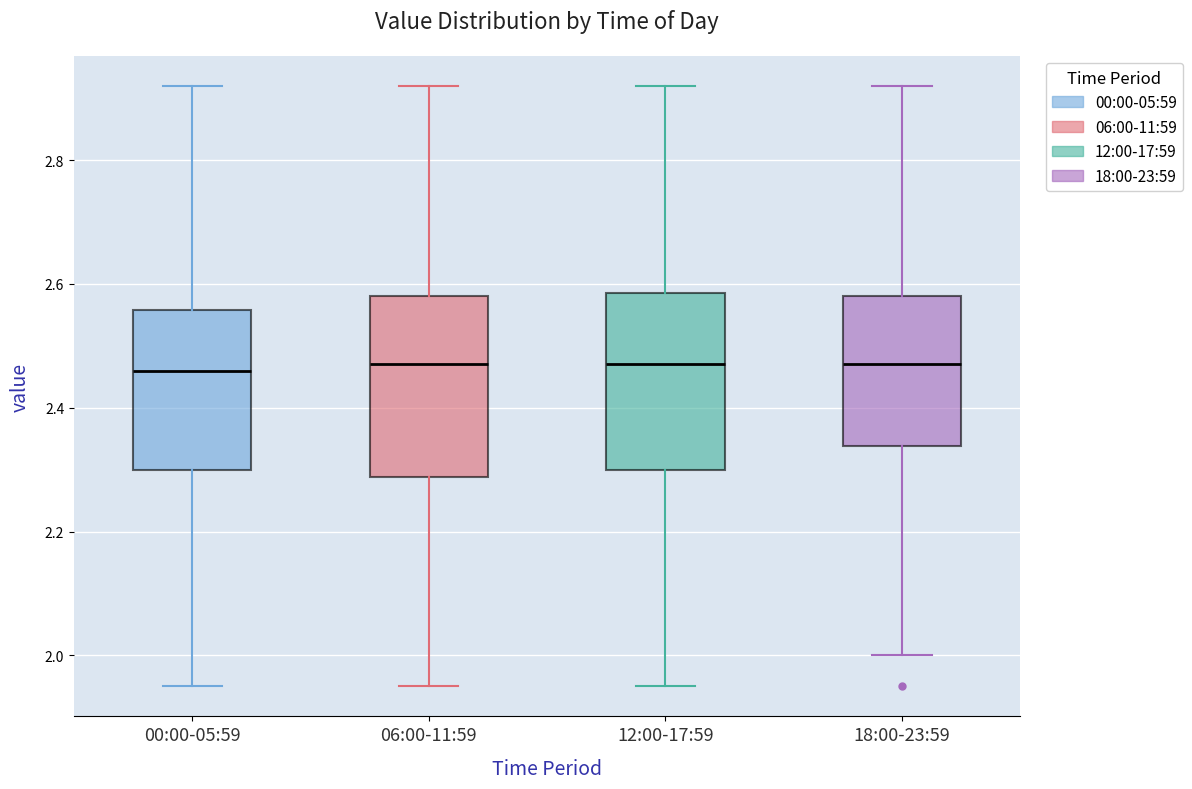

Reading left to right, transcribe this box plot: for each box, give where its median line is, the range the box spans, and where its two whiskers end, as read against the y-axis. The values are not printed on the chart, so give them approximately, as read against the axis.

00:00-05:59: median 2.46, box 2.30 to 2.56, whiskers 1.96 to 2.92
06:00-11:59: median 2.48, box 2.28 to 2.58, whiskers 1.96 to 2.92
12:00-17:59: median 2.48, box 2.30 to 2.58, whiskers 1.96 to 2.92
18:00-23:59: median 2.48, box 2.34 to 2.58, whiskers 2.00 to 2.92